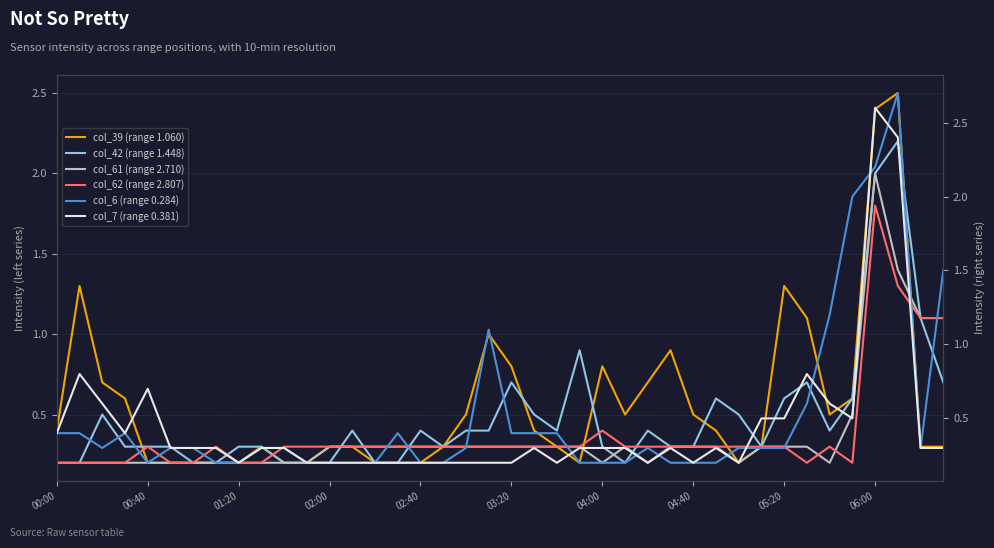

Which series has the largest range (max minus min)?

col_6 (range 0.284)